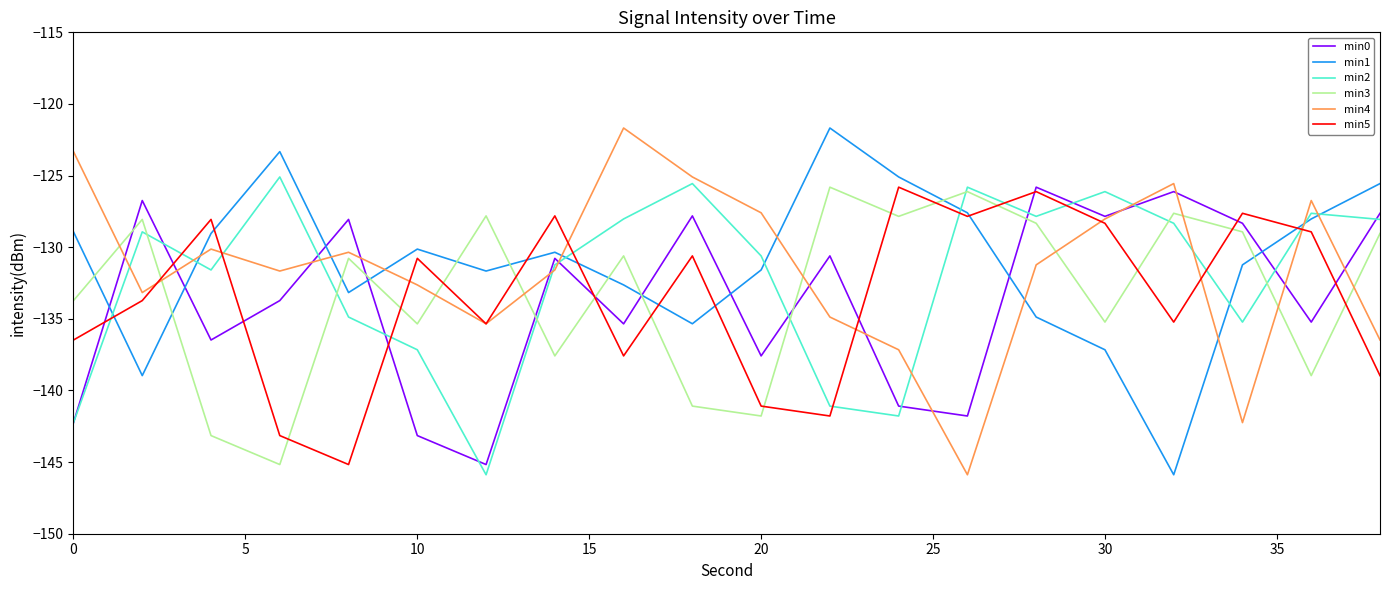

What is the maximum value for min2?

-125.1